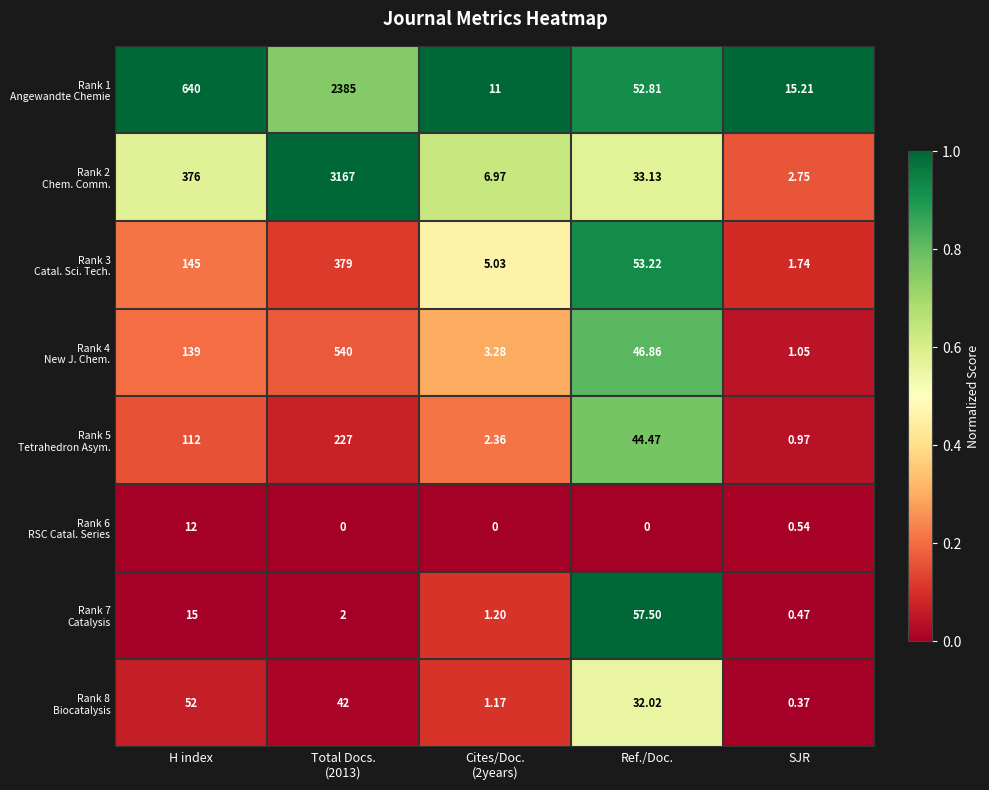

Which has a higher value, Cites/Doc.
(2years) or Ref./Doc.?

Cites/Doc.
(2years)